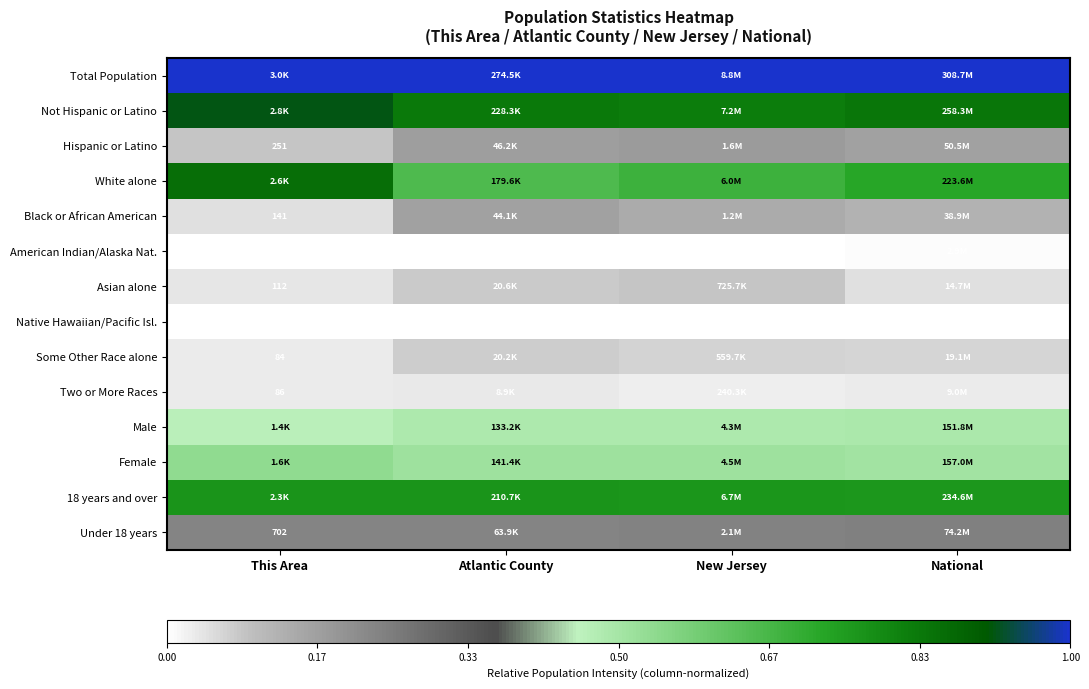

Is the value of 18 years and over at Atlantic County greater than the value of American Indian/Alaska Nat. at Atlantic County?

Yes